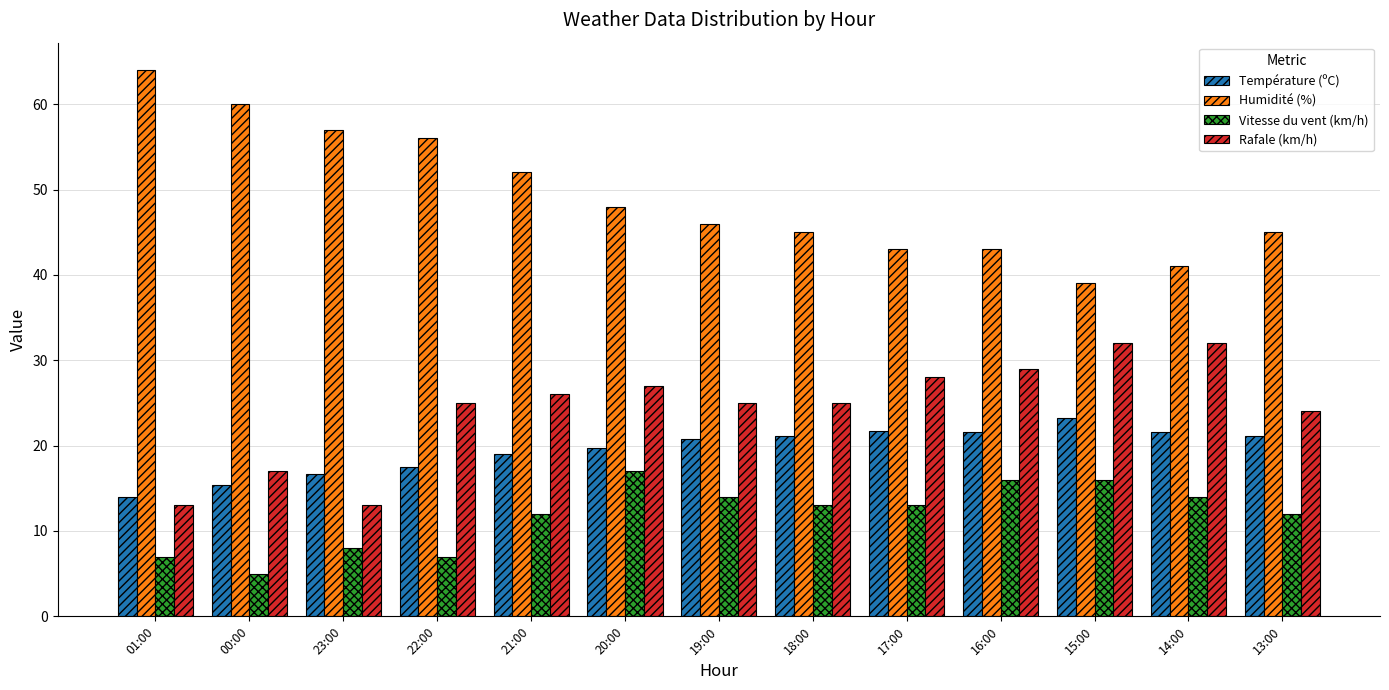

What is the value of the Température (ºC) bar at the 1st from the left?

14.0